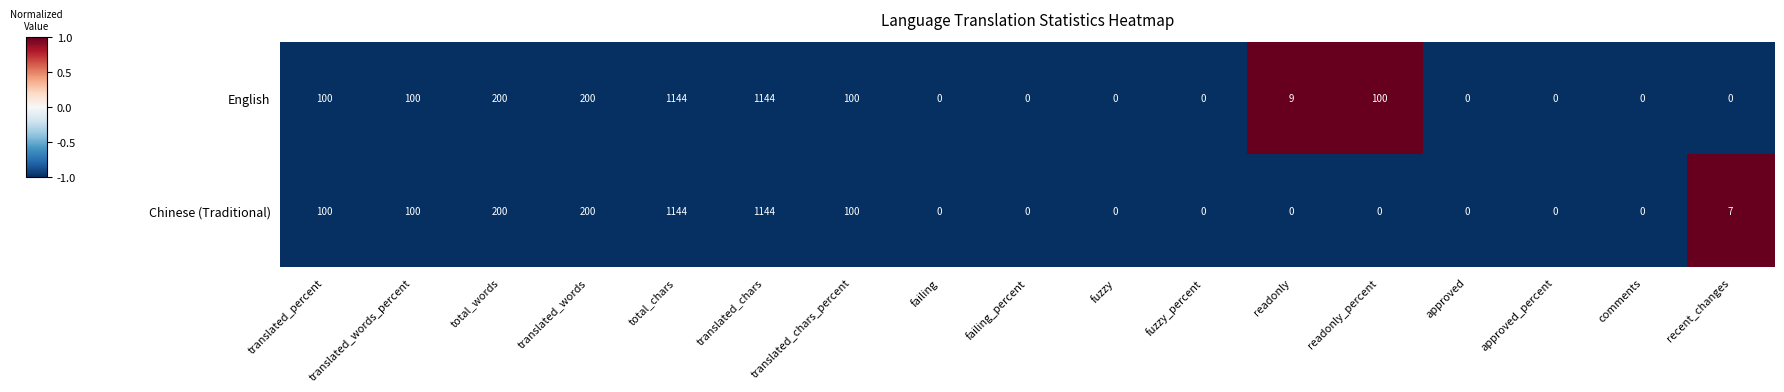

What is the sum of the English values at fuzzy_percent and translated_chars?

1144